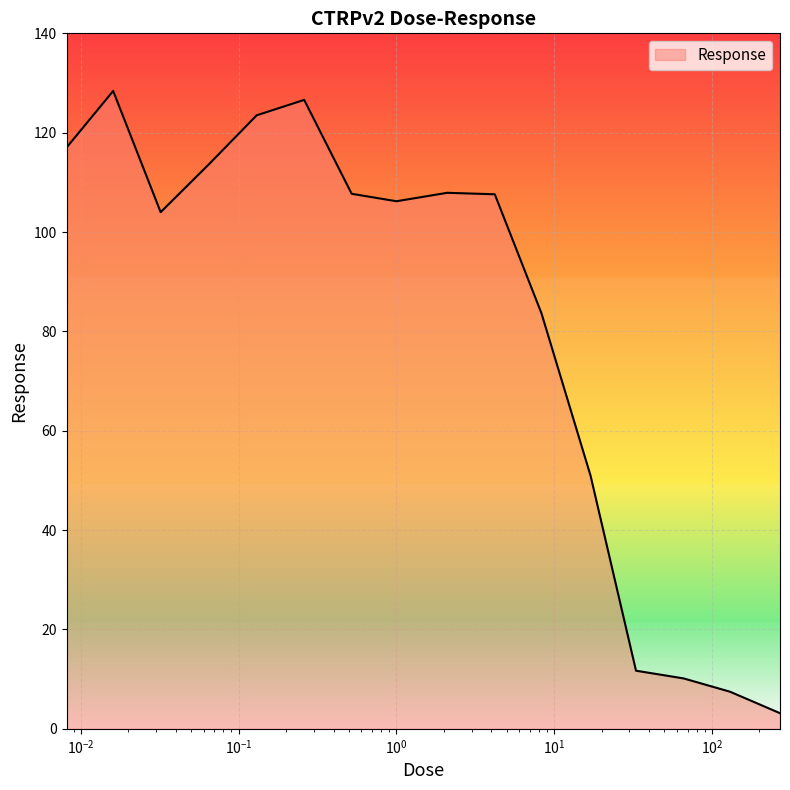

What is the greatest value displayed?

128.4